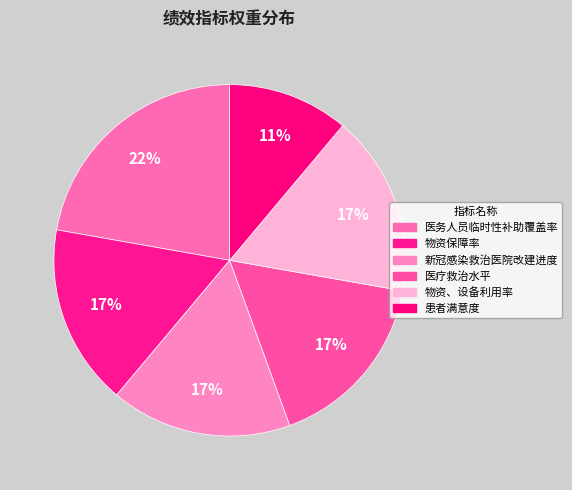

Which has a higher value, 医务人员临时性补助覆盖率 or 物资保障率?

医务人员临时性补助覆盖率